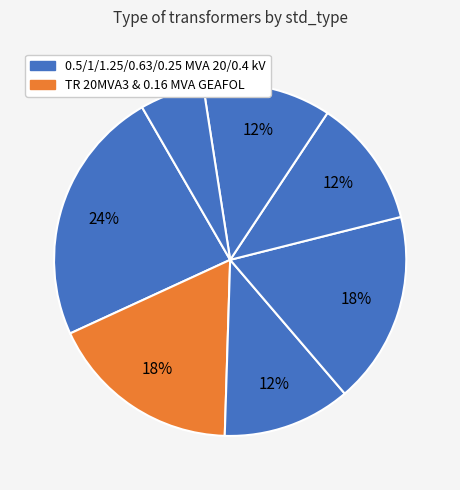

Is there any slice that represents more than half of the pie?

No